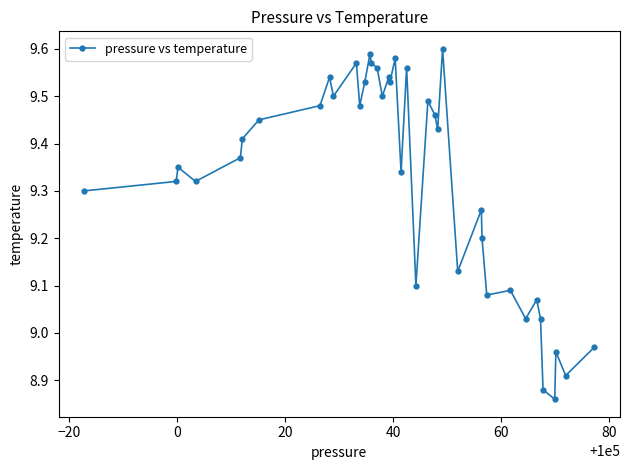

True or false: there are more than 0 points higher than both neighbors.

True